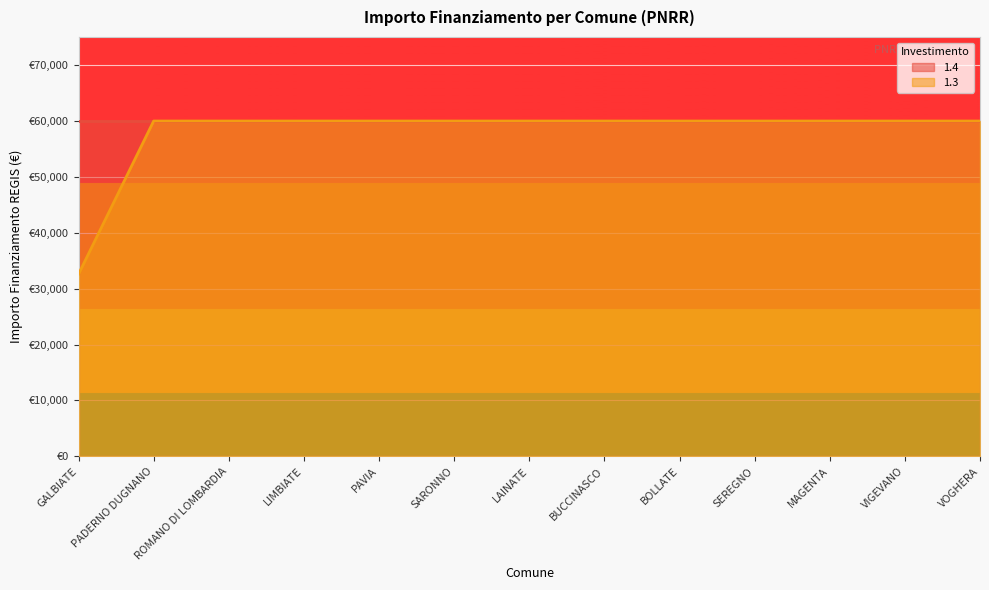

What is the label of the 5th point from the left?

PAVIA